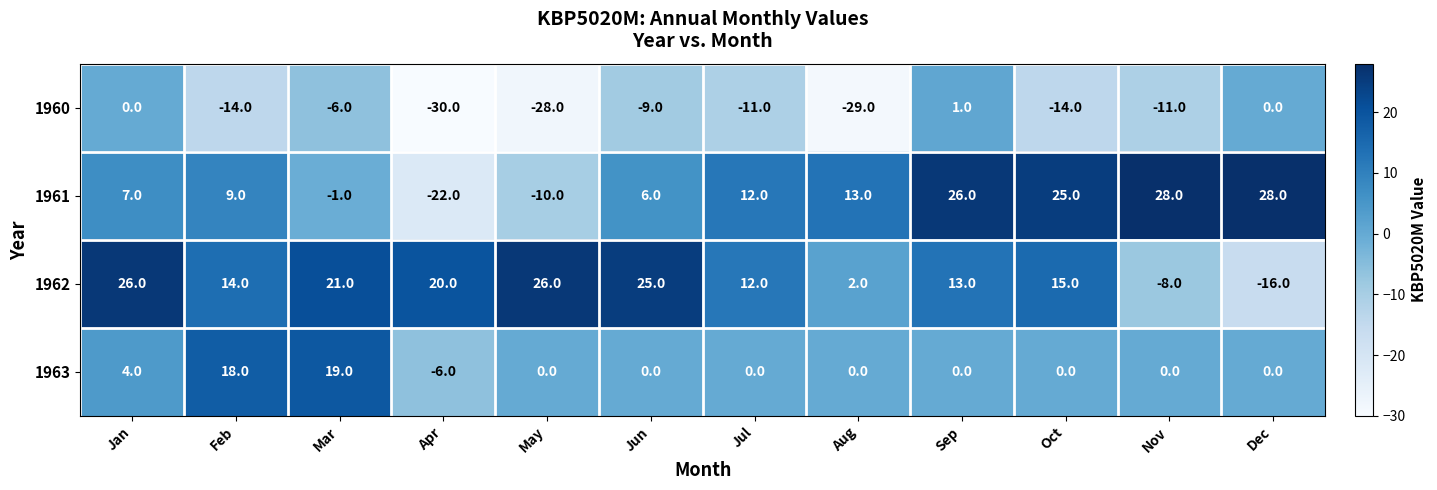

How many distinct data groups are displayed?

4